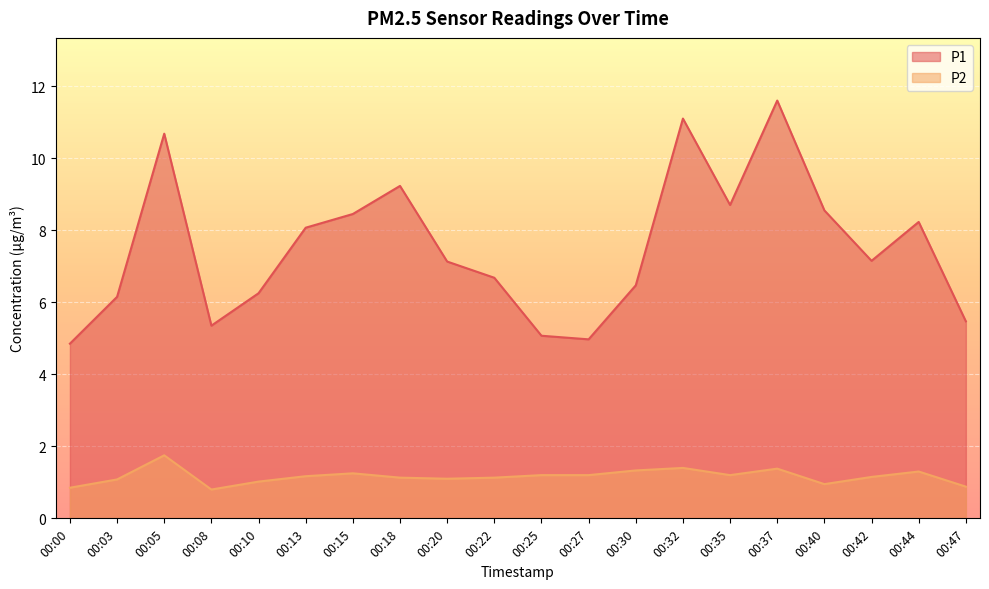

Is it true that P1 equals 10.6 at 00:13?

False